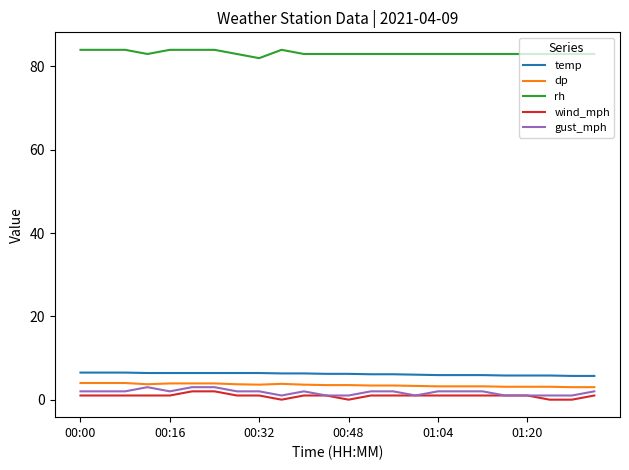

True or false: dp and temp cross at least once.

False